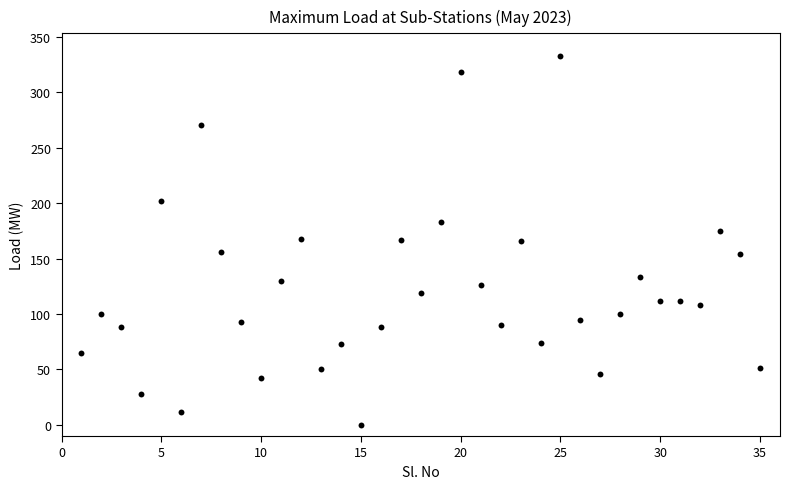

What is the range of Y values (max minus min)?

333.0